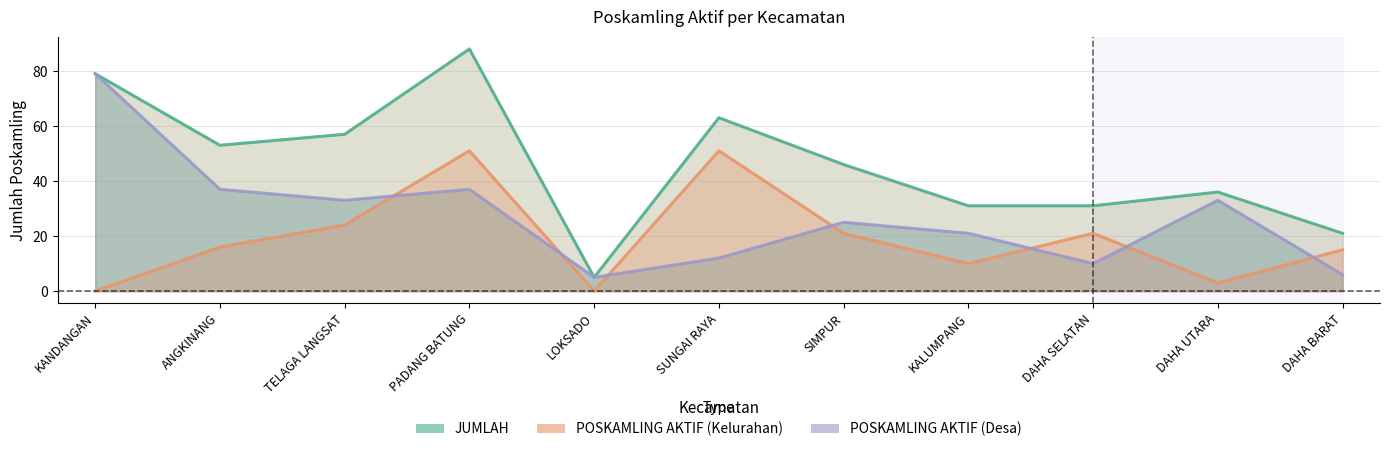

Which category has the highest value across all series?

PADANG BATUNG